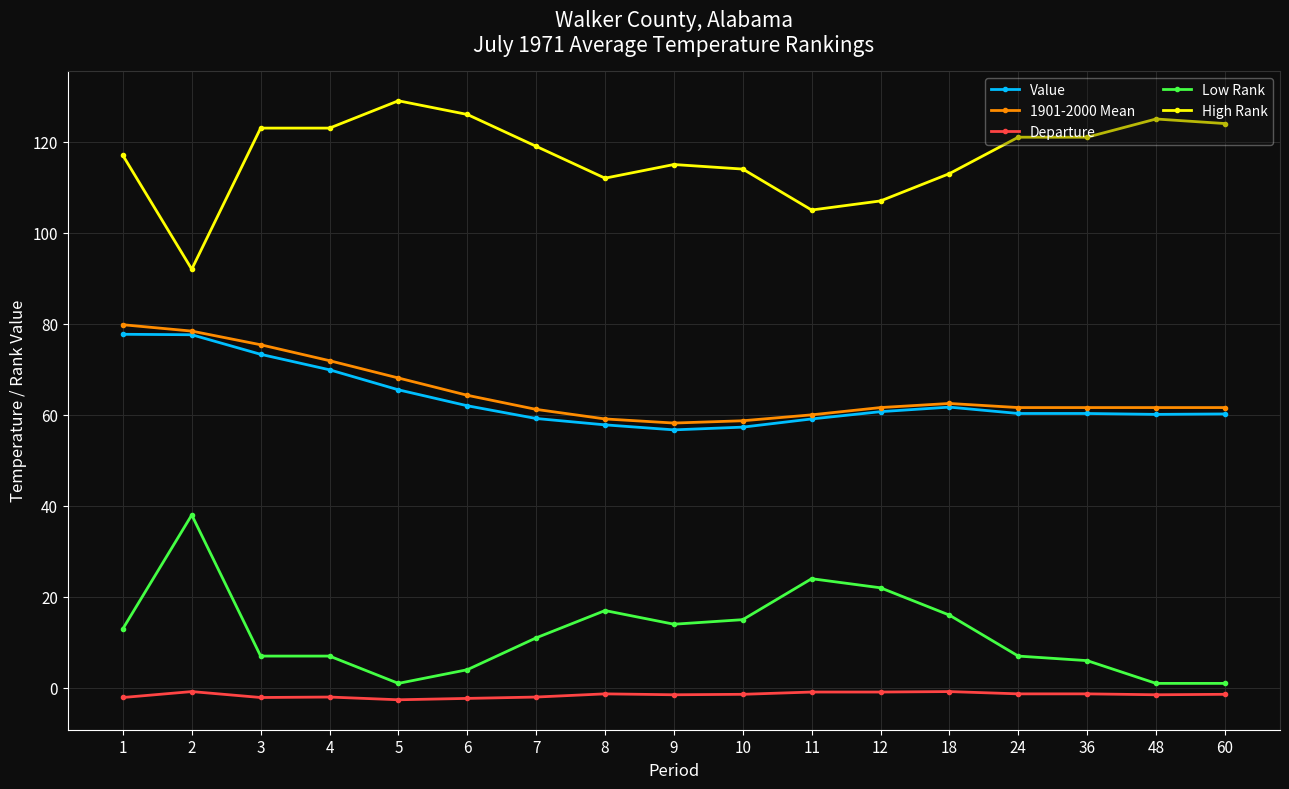

How many lines are shown in the chart?

5